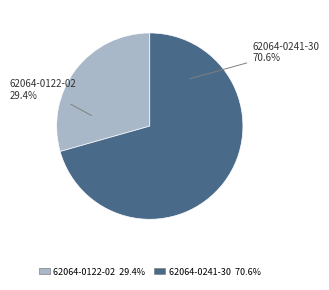

To the nearest percent, what portion does 62064-0122-02 represent?

29%